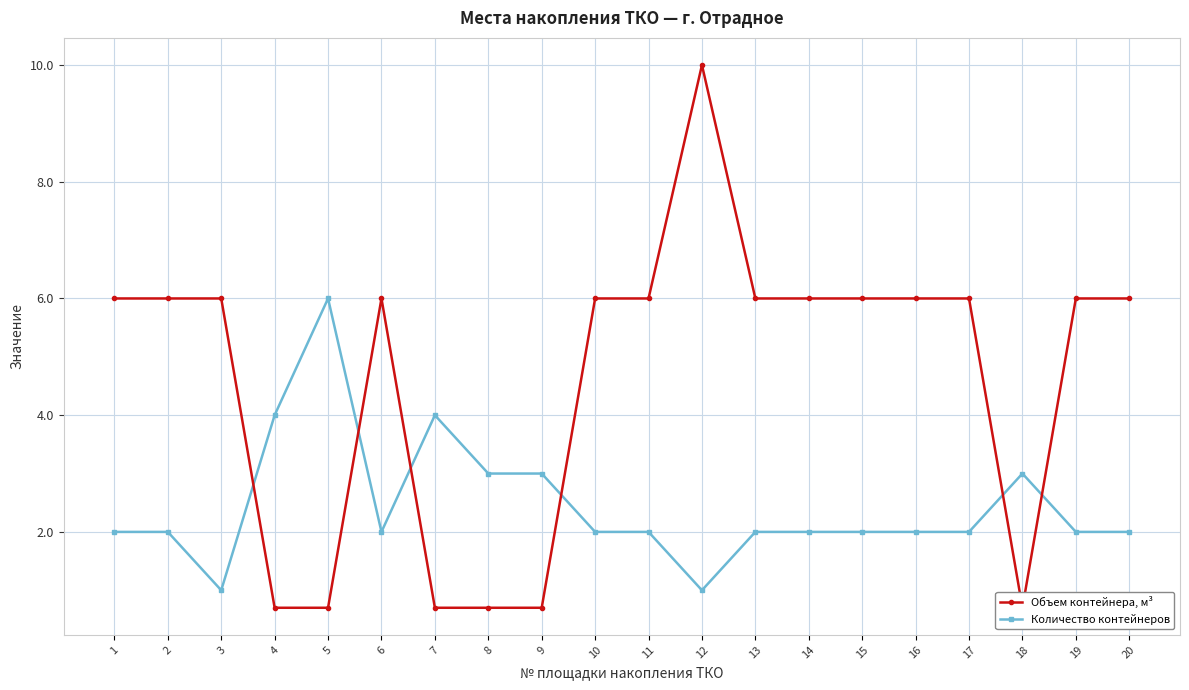

How many series are shown in this chart?

2